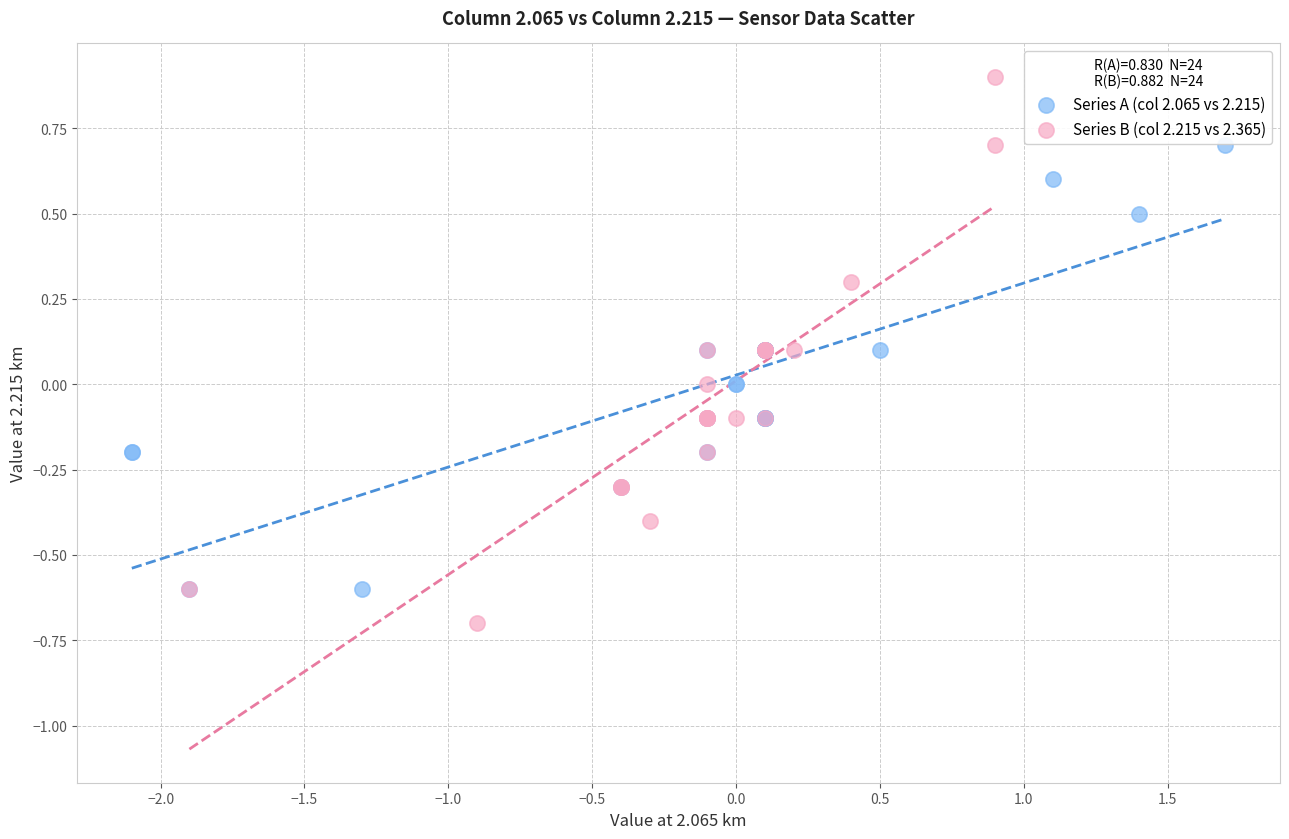

Which series contains the lowest Y value?

Series B (col 2.215 vs 2.365)